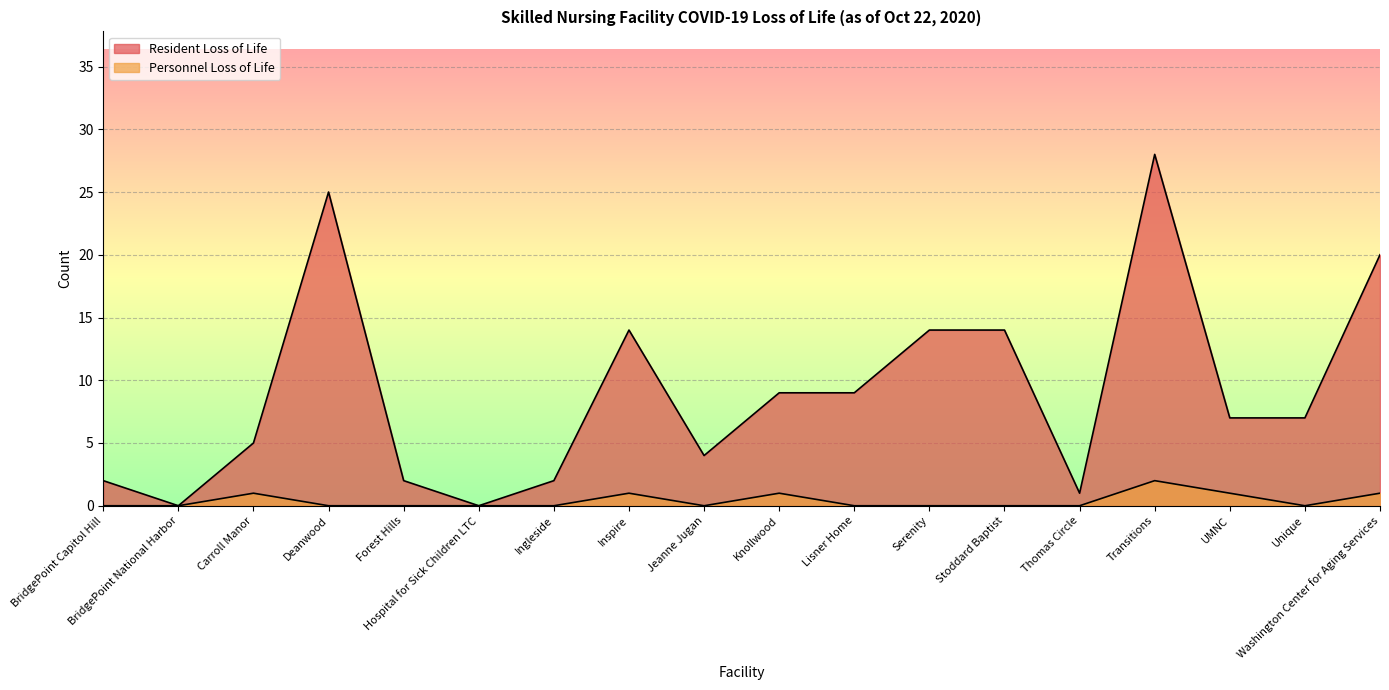

Is it true that Resident Loss of Life equals 20 at Serenity?

False